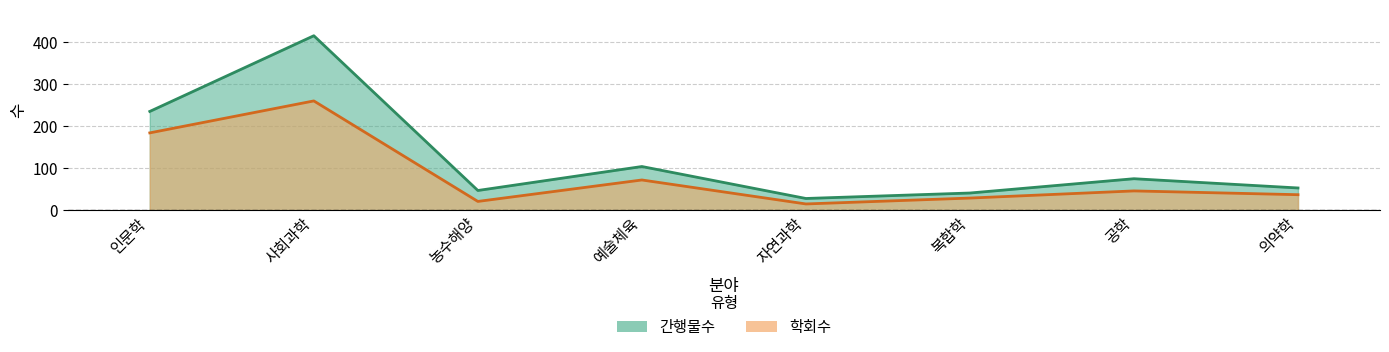

At which label does 간행물수 reach its minimum?

자연과학